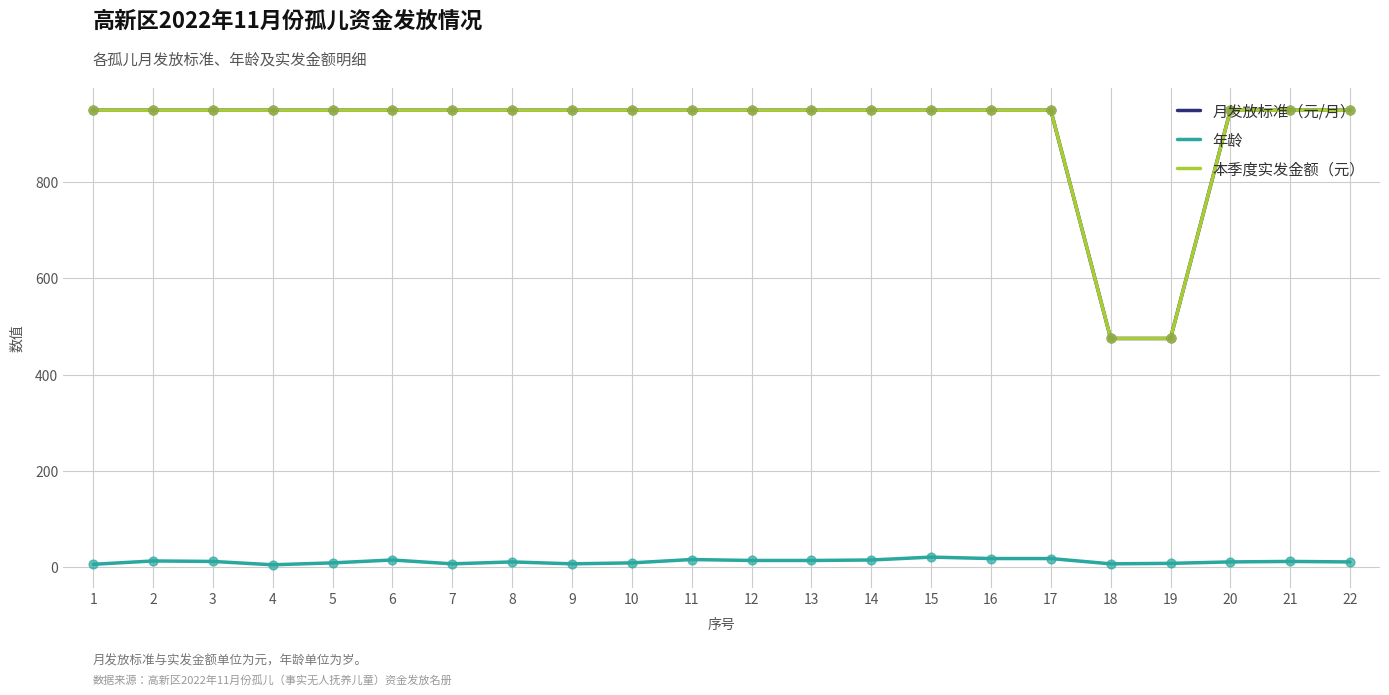

At how many categories does at least one series exceed 425?

22